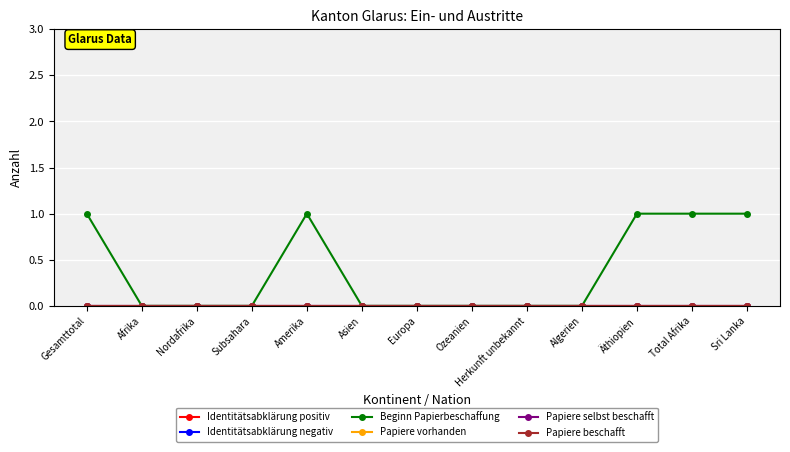

What is the approximate value of Beginn Papierbeschaffung at Total Afrika?

1